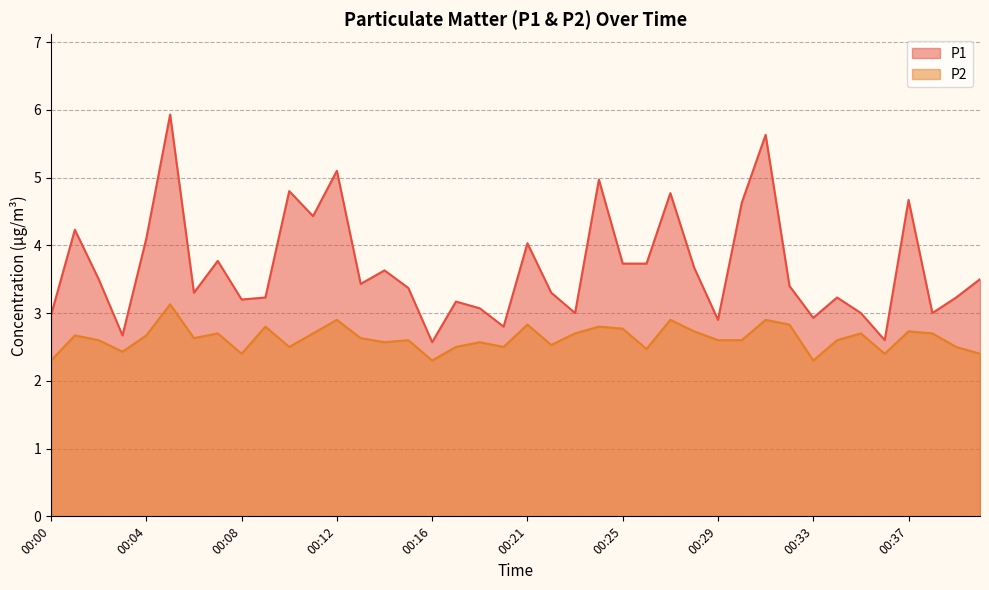

What is the difference between the maximum and minimum values in the P2 series?

0.8